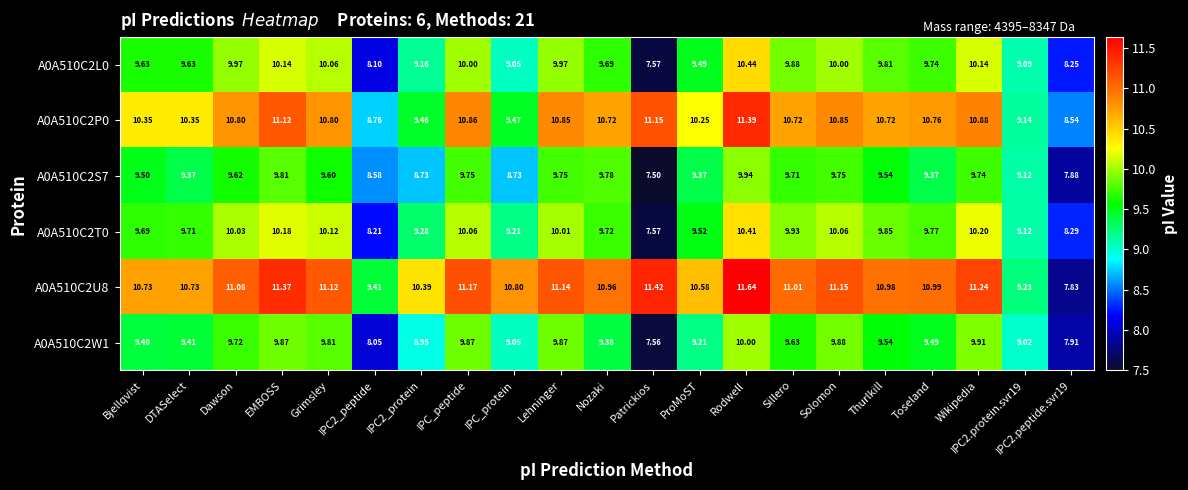

How many values in the A0A510C2T0 series are below 9?

3